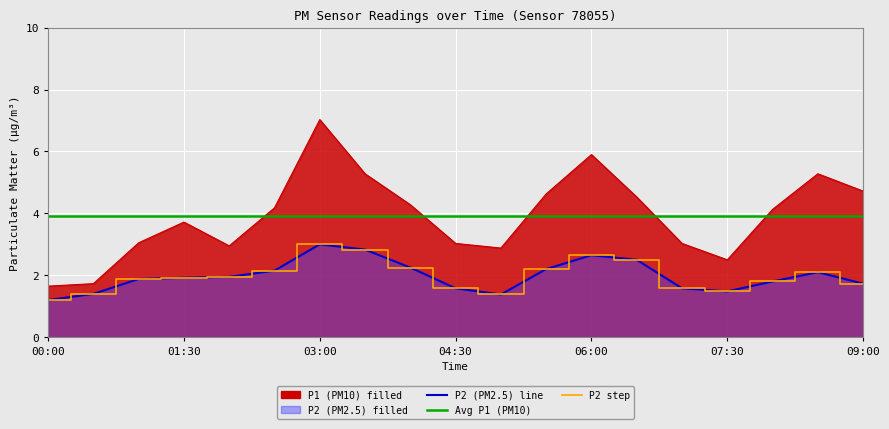

What is the sum of all P2 values?

37.6